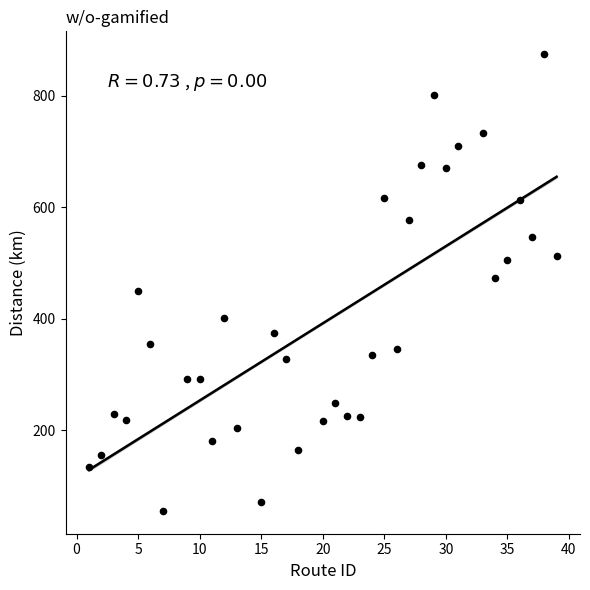

What is the range of X values (max minus min)?

38.0